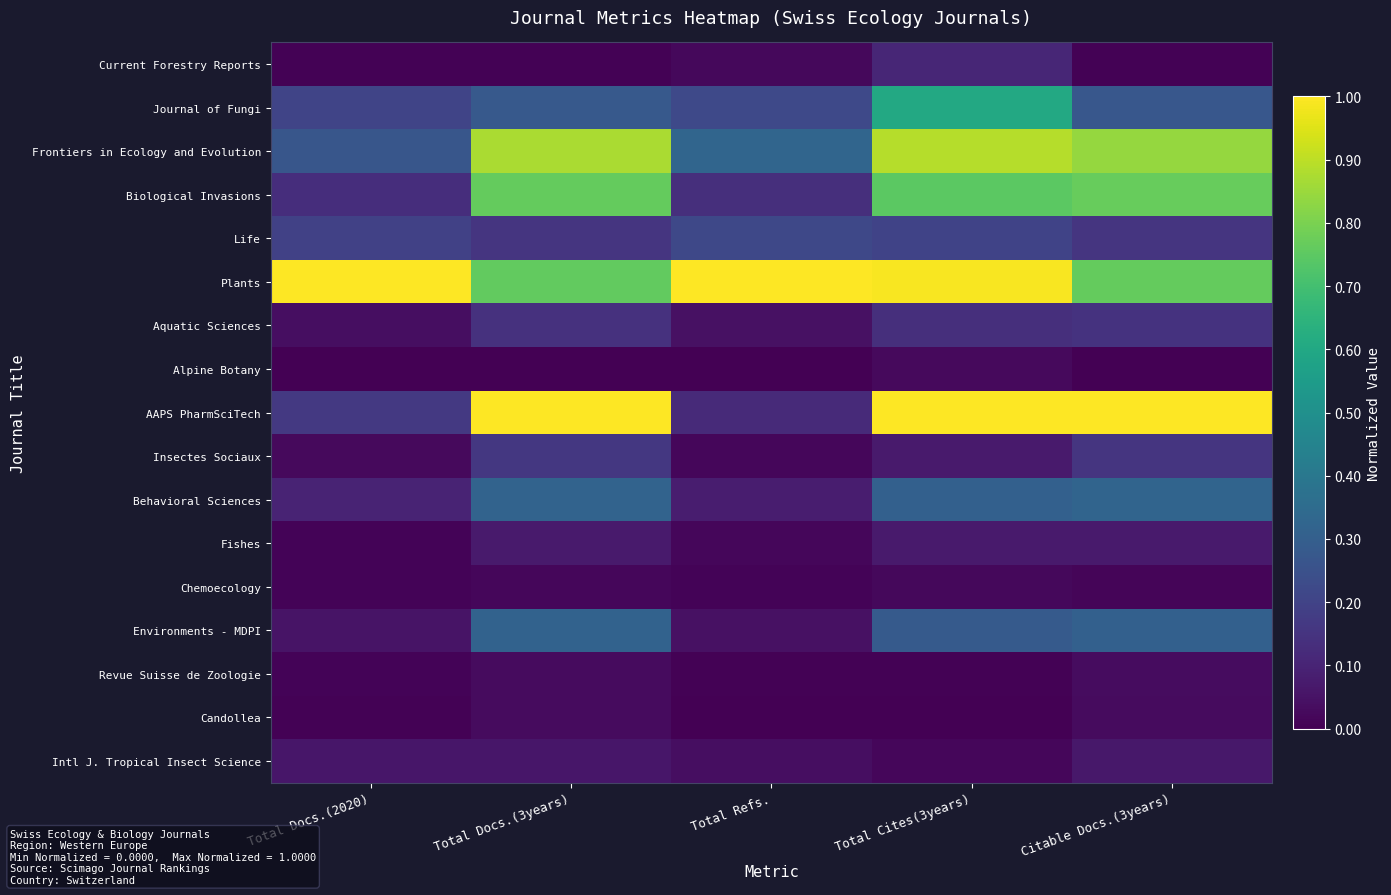

Between Total Docs.(2020) and Total Cites(3years), which is larger?

Total Cites(3years)